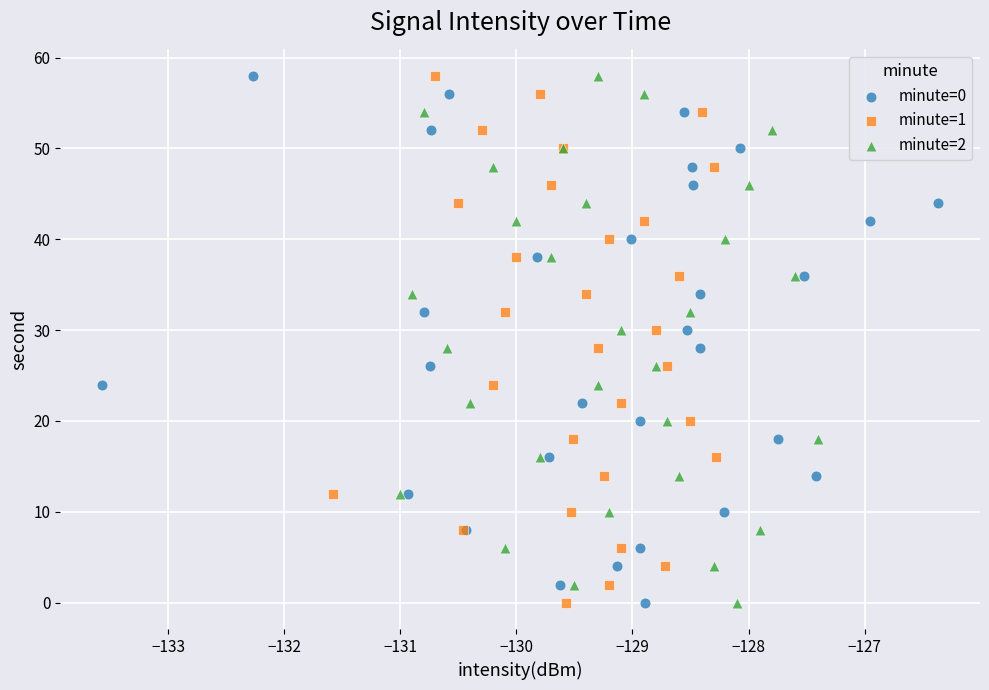

What are all the series names shown in the legend?

minute=0, minute=1, minute=2